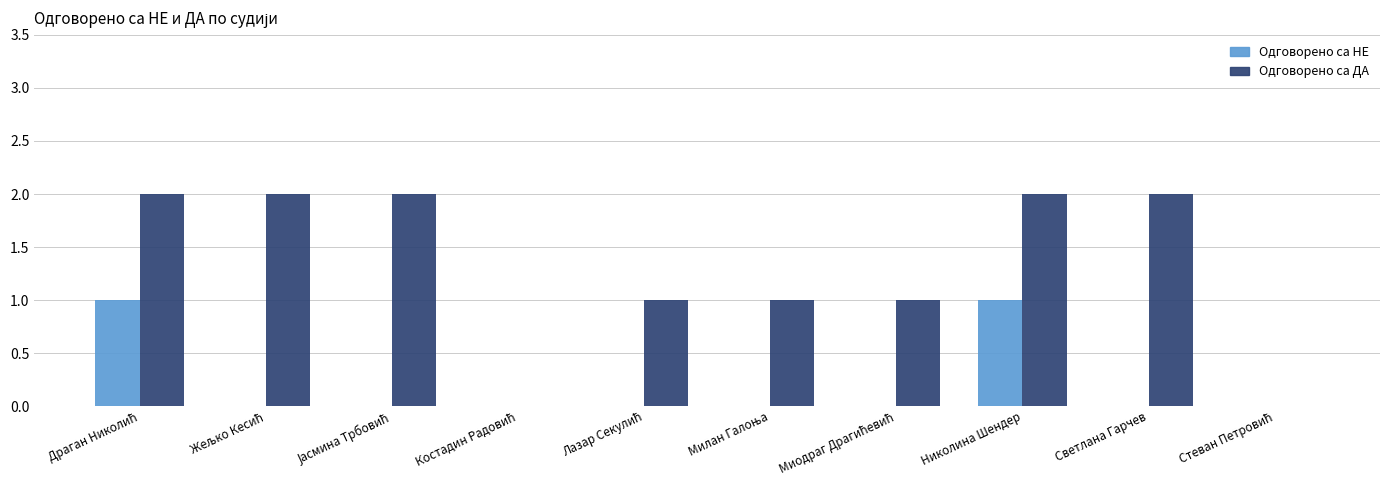

Is it true that Одговорено са ДА equals 2 at Николина Шендер?

True